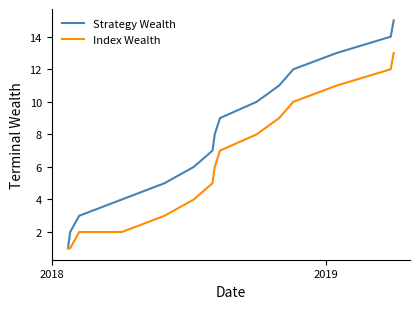

Rank the series by their maximum value, from highest to lowest.

Strategy Wealth, Index Wealth